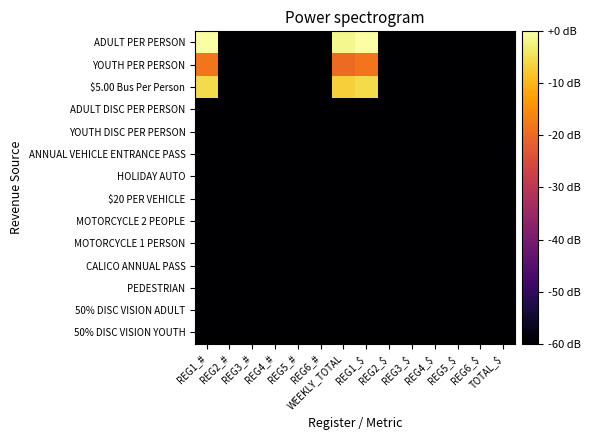

Reading left to right, what are all the values shown in this chart?

ADULT PER PERSON: REG1_#=0.0	REG2_#=-60.0	REG3_#=-60.0	REG4_#=-60.0	REG5_#=-60.0	REG6_#=-60.0	WEEKLY_TOTAL=-1.4	REG1_$=0.0	REG2_$=-60.0	REG3_$=-60.0	REG4_$=-60.0	REG5_$=-60.0	REG6_$=-60.0	TOTAL_$=-60.0
YOUTH PER PERSON: REG1_#=-18.4	REG2_#=-60.0	REG3_#=-60.0	REG4_#=-60.0	REG5_#=-60.0	REG6_#=-60.0	WEEKLY_TOTAL=-19.9	REG1_$=-18.4	REG2_$=-60.0	REG3_$=-60.0	REG4_$=-60.0	REG5_$=-60.0	REG6_$=-60.0	TOTAL_$=-60.0
$5.00 Bus Per Person: REG1_#=-5.5	REG2_#=-60.0	REG3_#=-60.0	REG4_#=-60.0	REG5_#=-60.0	REG6_#=-60.0	WEEKLY_TOTAL=-6.9	REG1_$=-5.5	REG2_$=-60.0	REG3_$=-60.0	REG4_$=-60.0	REG5_$=-60.0	REG6_$=-60.0	TOTAL_$=-60.0
ADULT DISC PER PERSON: REG1_#=-60.0	REG2_#=-60.0	REG3_#=-60.0	REG4_#=-60.0	REG5_#=-60.0	REG6_#=-60.0	WEEKLY_TOTAL=-60.0	REG1_$=-60.0	REG2_$=-60.0	REG3_$=-60.0	REG4_$=-60.0	REG5_$=-60.0	REG6_$=-60.0	TOTAL_$=-60.0
YOUTH DISC PER PERSON: REG1_#=-60.0	REG2_#=-60.0	REG3_#=-60.0	REG4_#=-60.0	REG5_#=-60.0	REG6_#=-60.0	WEEKLY_TOTAL=-60.0	REG1_$=-60.0	REG2_$=-60.0	REG3_$=-60.0	REG4_$=-60.0	REG5_$=-60.0	REG6_$=-60.0	TOTAL_$=-60.0
ANNUAL VEHICLE ENTRANCE PASS: REG1_#=-60.0	REG2_#=-60.0	REG3_#=-60.0	REG4_#=-60.0	REG5_#=-60.0	REG6_#=-60.0	WEEKLY_TOTAL=-60.0	REG1_$=-60.0	REG2_$=-60.0	REG3_$=-60.0	REG4_$=-60.0	REG5_$=-60.0	REG6_$=-60.0	TOTAL_$=-60.0
HOLIDAY AUTO: REG1_#=-60.0	REG2_#=-60.0	REG3_#=-60.0	REG4_#=-60.0	REG5_#=-60.0	REG6_#=-60.0	WEEKLY_TOTAL=-60.0	REG1_$=-60.0	REG2_$=-60.0	REG3_$=-60.0	REG4_$=-60.0	REG5_$=-60.0	REG6_$=-60.0	TOTAL_$=-60.0
$20 PER VEHICLE: REG1_#=-60.0	REG2_#=-60.0	REG3_#=-60.0	REG4_#=-60.0	REG5_#=-60.0	REG6_#=-60.0	WEEKLY_TOTAL=-60.0	REG1_$=-60.0	REG2_$=-60.0	REG3_$=-60.0	REG4_$=-60.0	REG5_$=-60.0	REG6_$=-60.0	TOTAL_$=-60.0
MOTORCYCLE 2 PEOPLE: REG1_#=-60.0	REG2_#=-60.0	REG3_#=-60.0	REG4_#=-60.0	REG5_#=-60.0	REG6_#=-60.0	WEEKLY_TOTAL=-60.0	REG1_$=-60.0	REG2_$=-60.0	REG3_$=-60.0	REG4_$=-60.0	REG5_$=-60.0	REG6_$=-60.0	TOTAL_$=-60.0
MOTORCYCLE 1 PERSON: REG1_#=-60.0	REG2_#=-60.0	REG3_#=-60.0	REG4_#=-60.0	REG5_#=-60.0	REG6_#=-60.0	WEEKLY_TOTAL=-60.0	REG1_$=-60.0	REG2_$=-60.0	REG3_$=-60.0	REG4_$=-60.0	REG5_$=-60.0	REG6_$=-60.0	TOTAL_$=-60.0
CALICO ANNUAL PASS: REG1_#=-60.0	REG2_#=-60.0	REG3_#=-60.0	REG4_#=-60.0	REG5_#=-60.0	REG6_#=-60.0	WEEKLY_TOTAL=-60.0	REG1_$=-60.0	REG2_$=-60.0	REG3_$=-60.0	REG4_$=-60.0	REG5_$=-60.0	REG6_$=-60.0	TOTAL_$=-60.0
PEDESTRIAN: REG1_#=-60.0	REG2_#=-60.0	REG3_#=-60.0	REG4_#=-60.0	REG5_#=-60.0	REG6_#=-60.0	WEEKLY_TOTAL=-60.0	REG1_$=-60.0	REG2_$=-60.0	REG3_$=-60.0	REG4_$=-60.0	REG5_$=-60.0	REG6_$=-60.0	TOTAL_$=-60.0
50% DISC VISION ADULT: REG1_#=-60.0	REG2_#=-60.0	REG3_#=-60.0	REG4_#=-60.0	REG5_#=-60.0	REG6_#=-60.0	WEEKLY_TOTAL=-60.0	REG1_$=-60.0	REG2_$=-60.0	REG3_$=-60.0	REG4_$=-60.0	REG5_$=-60.0	REG6_$=-60.0	TOTAL_$=-60.0
50% DISC VISION YOUTH: REG1_#=-60.0	REG2_#=-60.0	REG3_#=-60.0	REG4_#=-60.0	REG5_#=-60.0	REG6_#=-60.0	WEEKLY_TOTAL=-60.0	REG1_$=-60.0	REG2_$=-60.0	REG3_$=-60.0	REG4_$=-60.0	REG5_$=-60.0	REG6_$=-60.0	TOTAL_$=-60.0